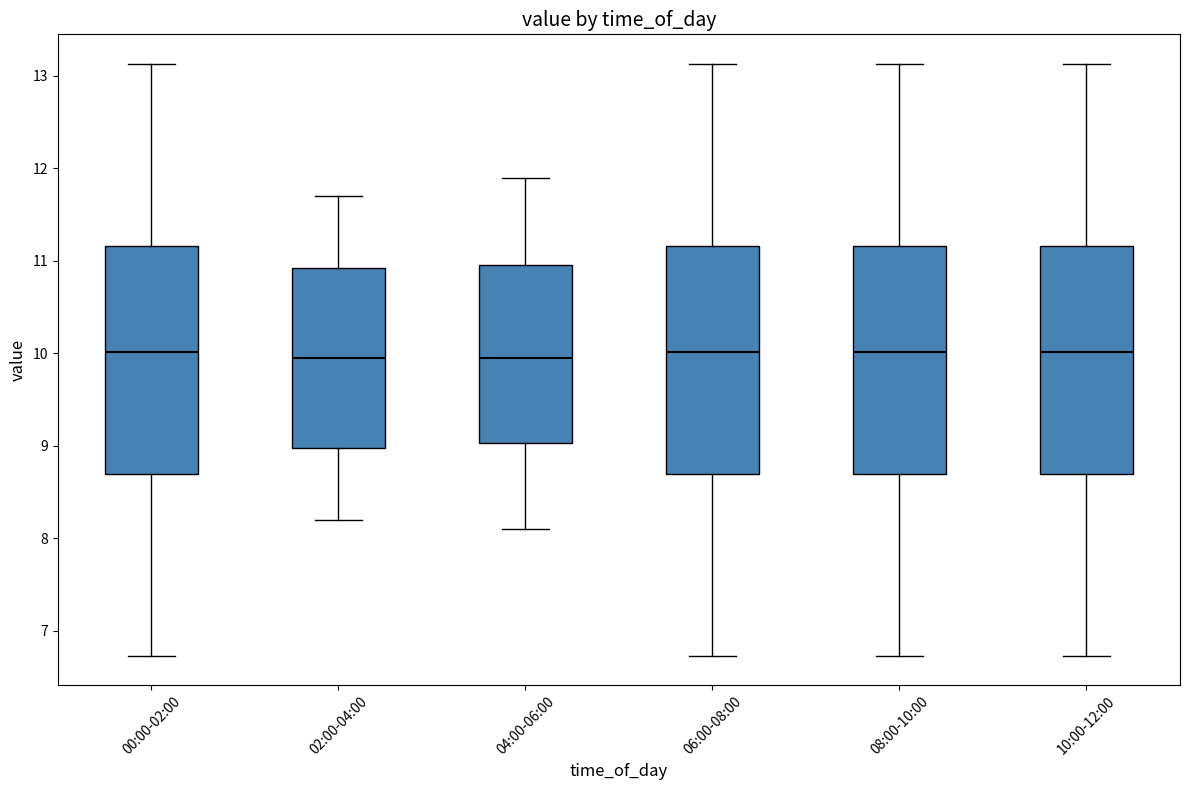

Where is the lower edge of the box for 04:00-06:00 on the y-axis? The values are not printed on the chart, so give them approximately, as read against the axis.

9.0